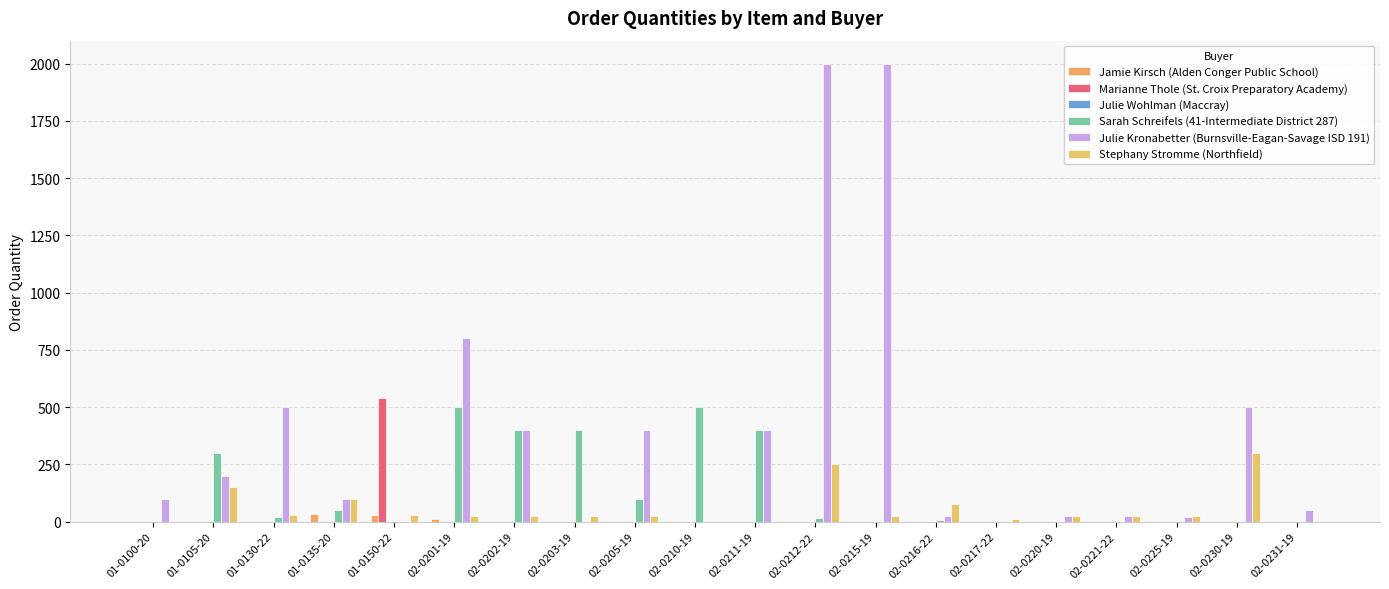

How many data points does each series have?

20